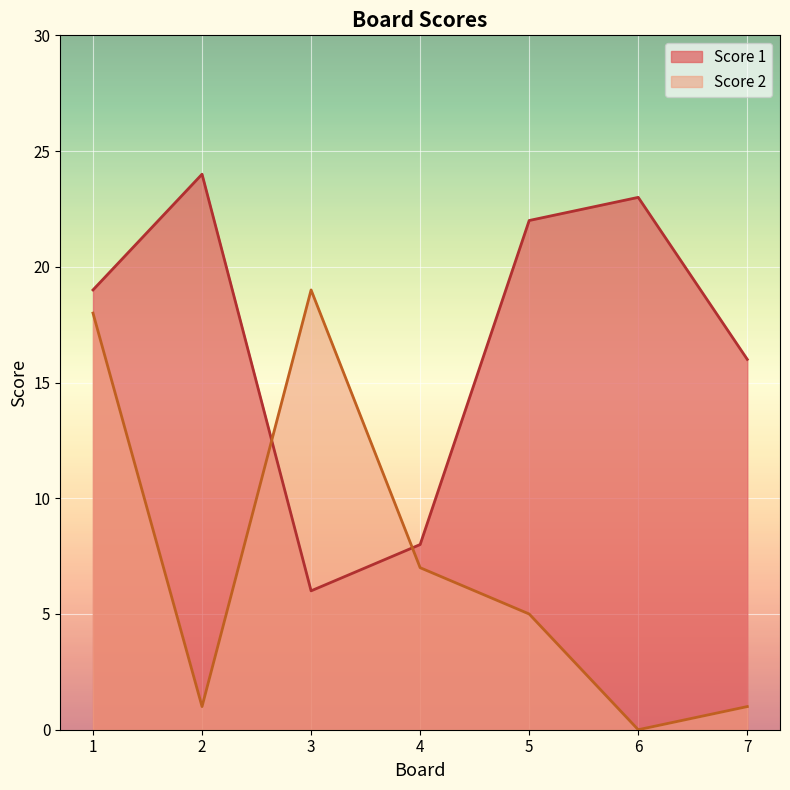

What are all the series names shown in the legend?

Score 1, Score 2